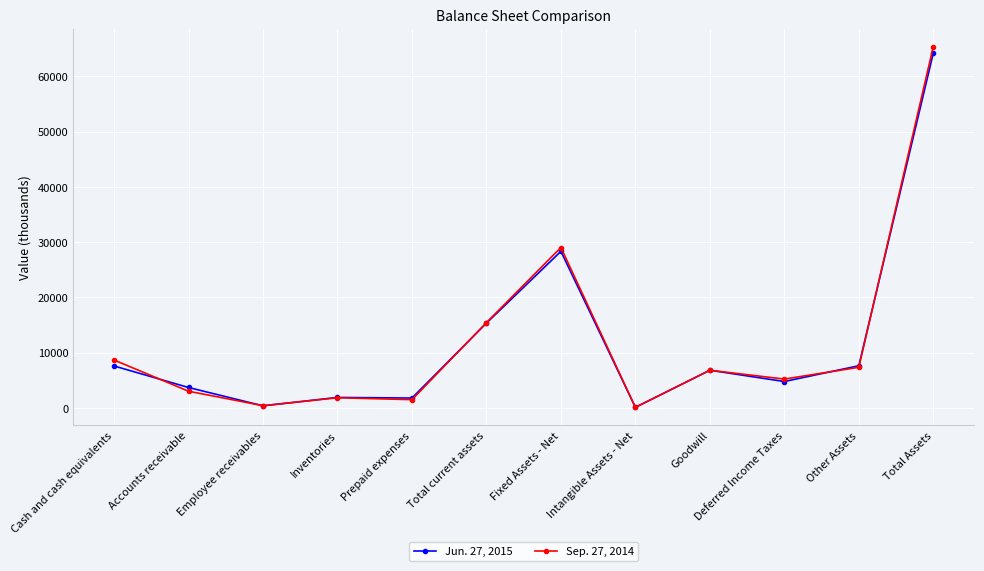

What position from the left is Inventories?

4